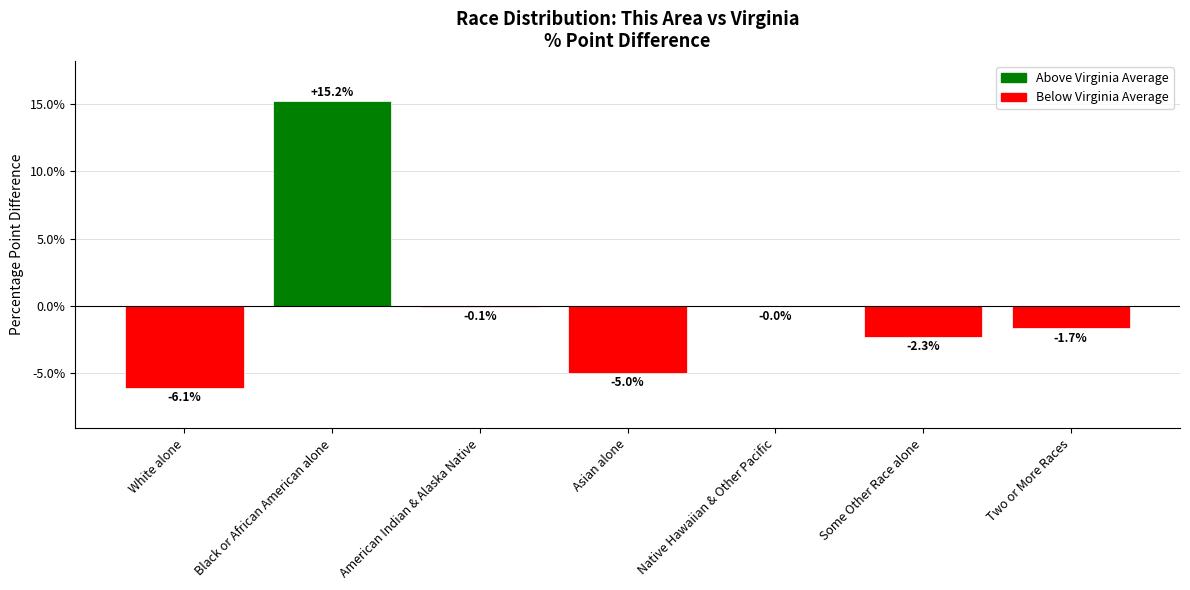

Count the number of categories in the chart.

7